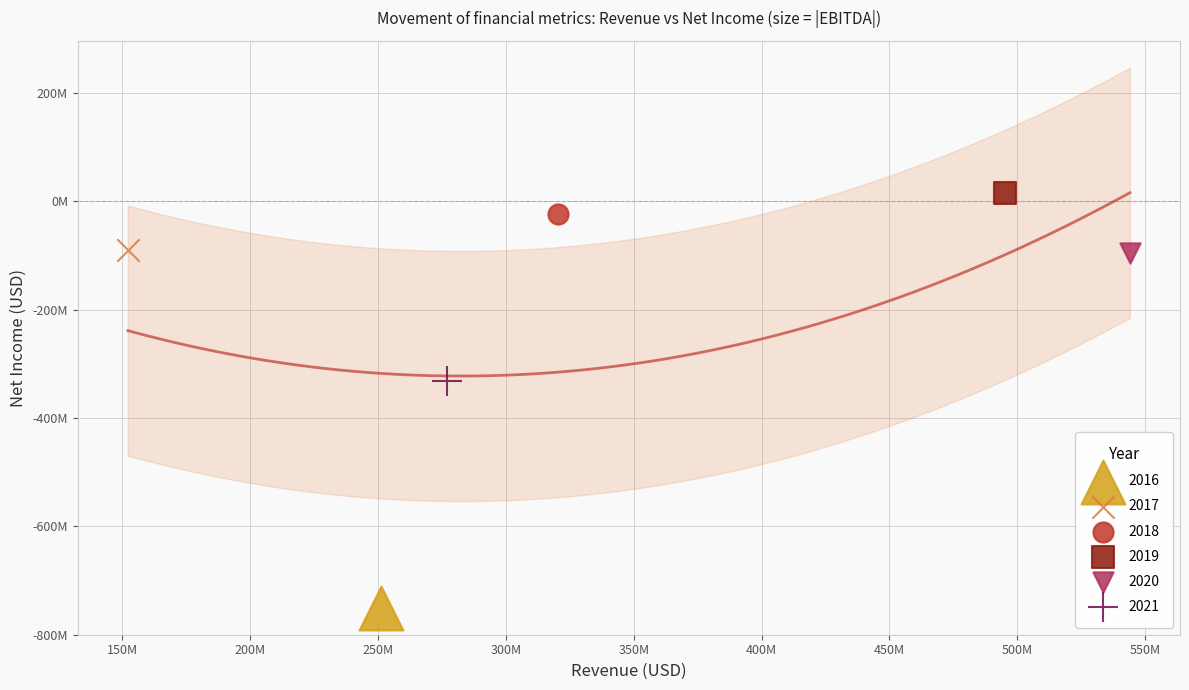

What are all the series names shown in the legend?

2016, 2017, 2018, 2019, 2020, 2021